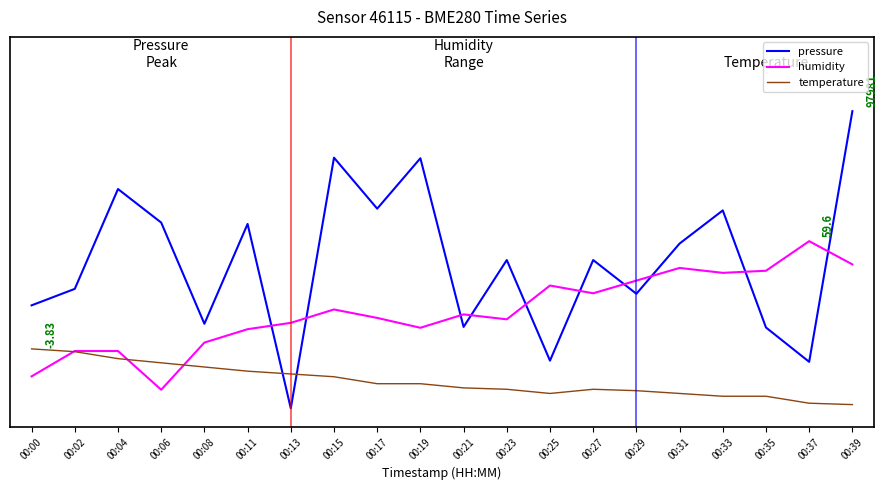

Does the chart display data point markers on the line(s)?

No